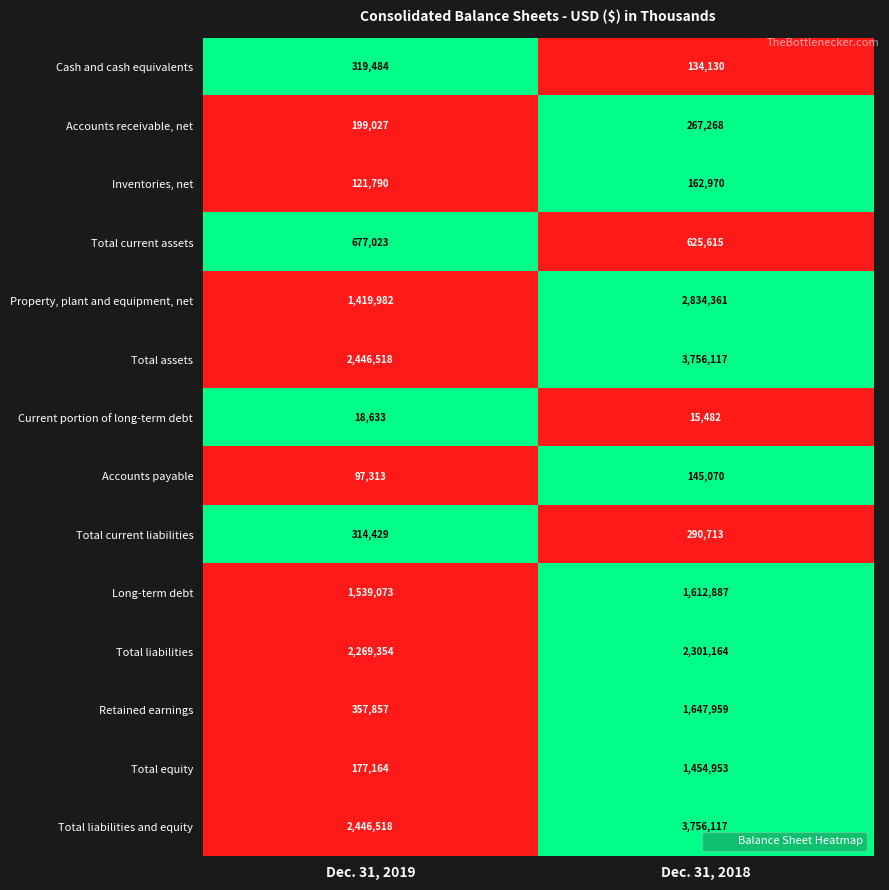

Reading left to right, what are all the values shown in this chart?

Cash and cash equivalents: Dec. 31, 2019=319484	Dec. 31, 2018=134130
Accounts receivable, net: Dec. 31, 2019=199027	Dec. 31, 2018=267268
Inventories, net: Dec. 31, 2019=121790	Dec. 31, 2018=162970
Total current assets: Dec. 31, 2019=677023	Dec. 31, 2018=625615
Property, plant and equipment, net: Dec. 31, 2019=1419982	Dec. 31, 2018=2834361
Total assets: Dec. 31, 2019=2446518	Dec. 31, 2018=3756117
Current portion of long-term debt: Dec. 31, 2019=18633	Dec. 31, 2018=15482
Accounts payable: Dec. 31, 2019=97313	Dec. 31, 2018=145070
Total current liabilities: Dec. 31, 2019=314429	Dec. 31, 2018=290713
Long-term debt: Dec. 31, 2019=1539073	Dec. 31, 2018=1612887
Total liabilities: Dec. 31, 2019=2269354	Dec. 31, 2018=2301164
Retained earnings: Dec. 31, 2019=357857	Dec. 31, 2018=1647959
Total equity: Dec. 31, 2019=177164	Dec. 31, 2018=1454953
Total liabilities and equity: Dec. 31, 2019=2446518	Dec. 31, 2018=3756117